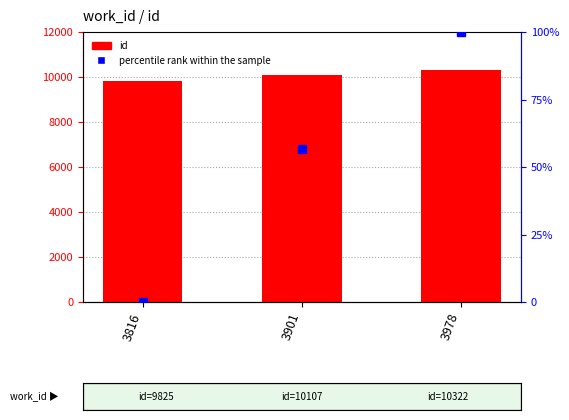

Rank the categories by value from lowest to highest.

3816, 3901, 3978